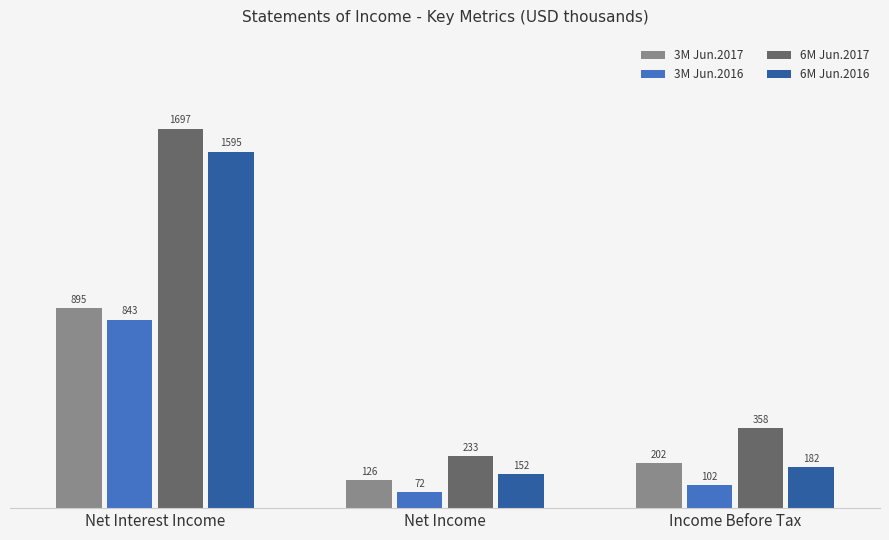

Which series has the largest range (max minus min)?

6M Jun.2017